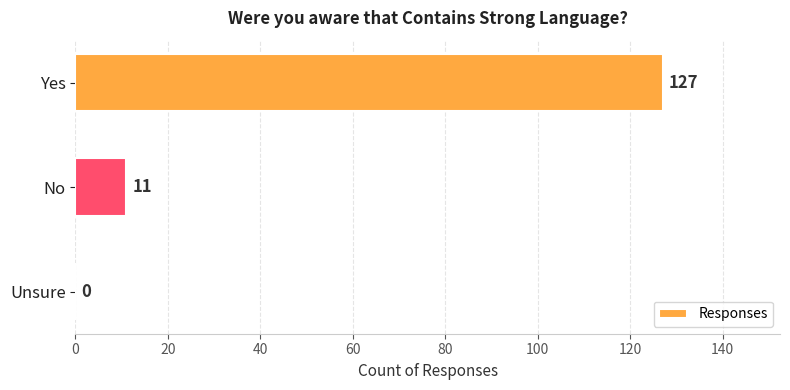

What is the change in value from Yes to Unsure?

-127